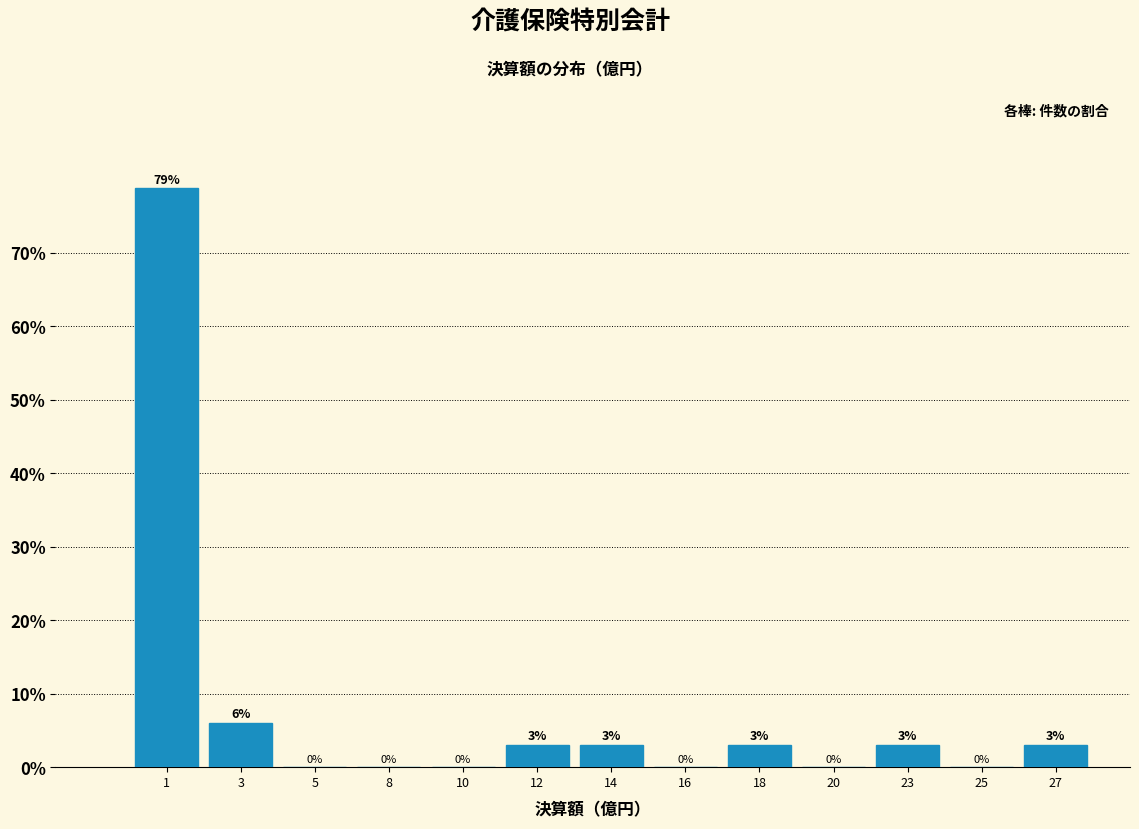

Between 14 and 5, which is larger?

14